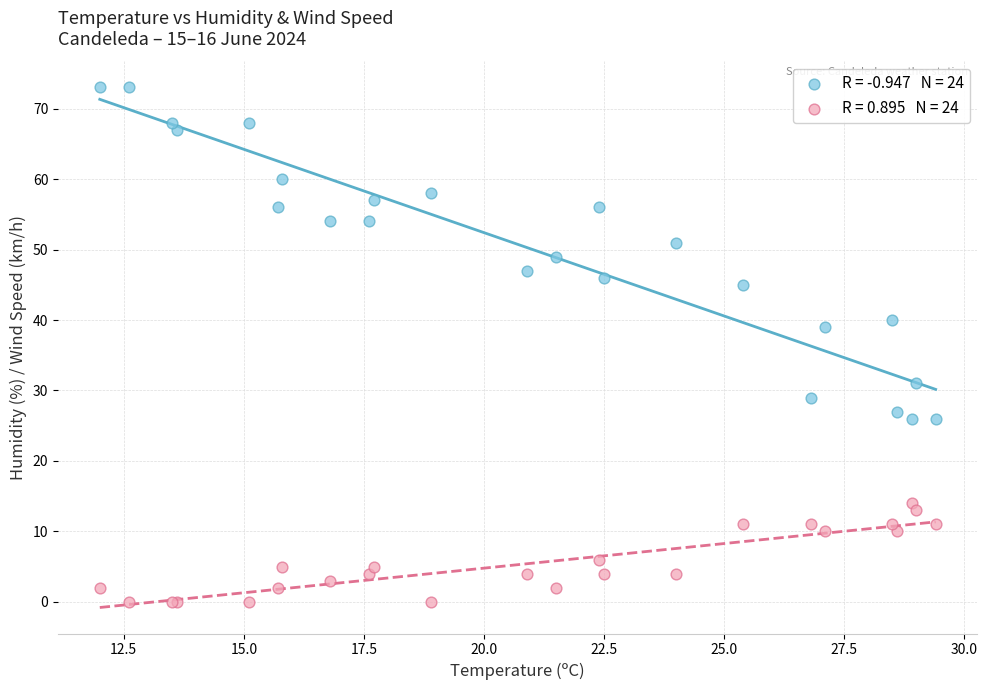

Across all series, what Y value is closest to 36?

39